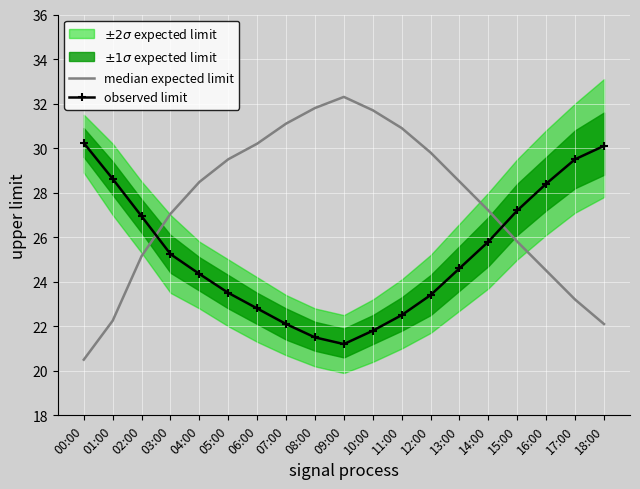

The observed limit series shows 22.5 at 11:00. True or false?

True